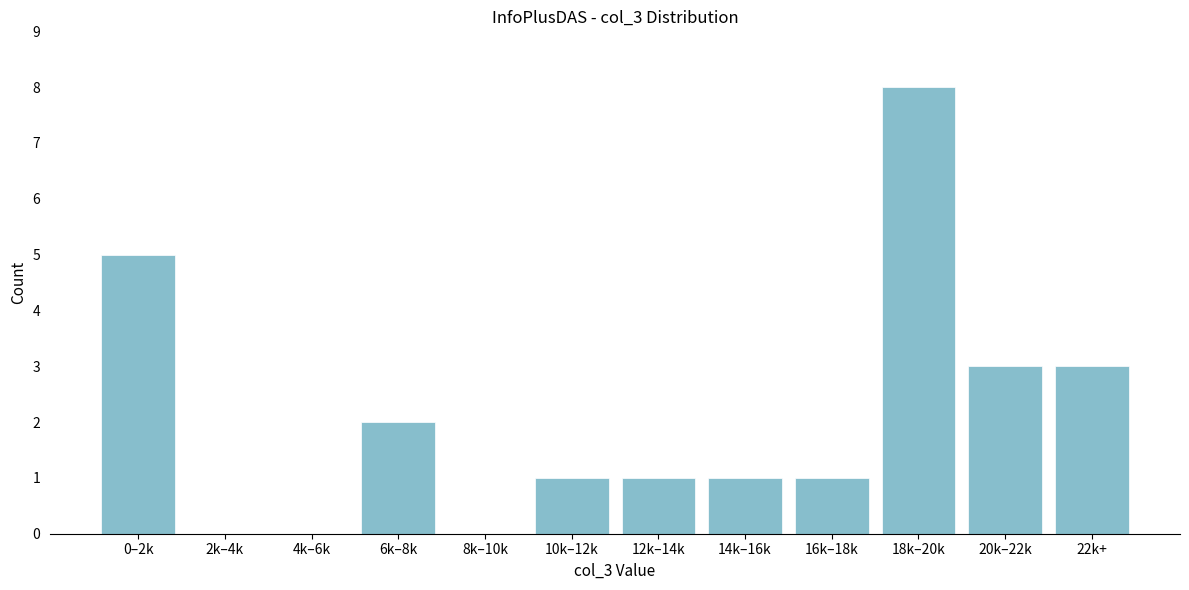

Reading left to right, transcribe all the data shown in this chart.

0–2k=5	2k–4k=0	4k–6k=0	6k–8k=2	8k–10k=0	10k–12k=1	12k–14k=1	14k–16k=1	16k–18k=1	18k–20k=8	20k–22k=3	22k+=3